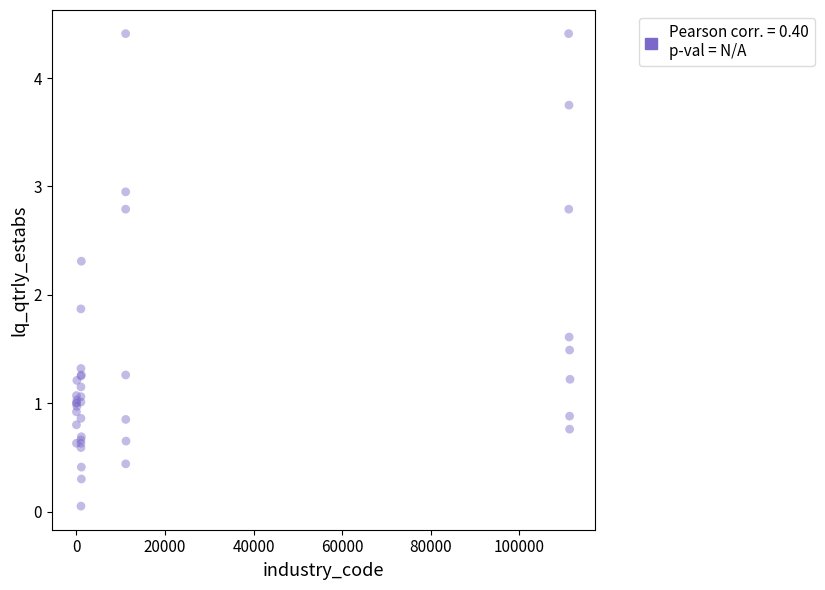

What Y value in the scatter plot is closest to 2?

1.9